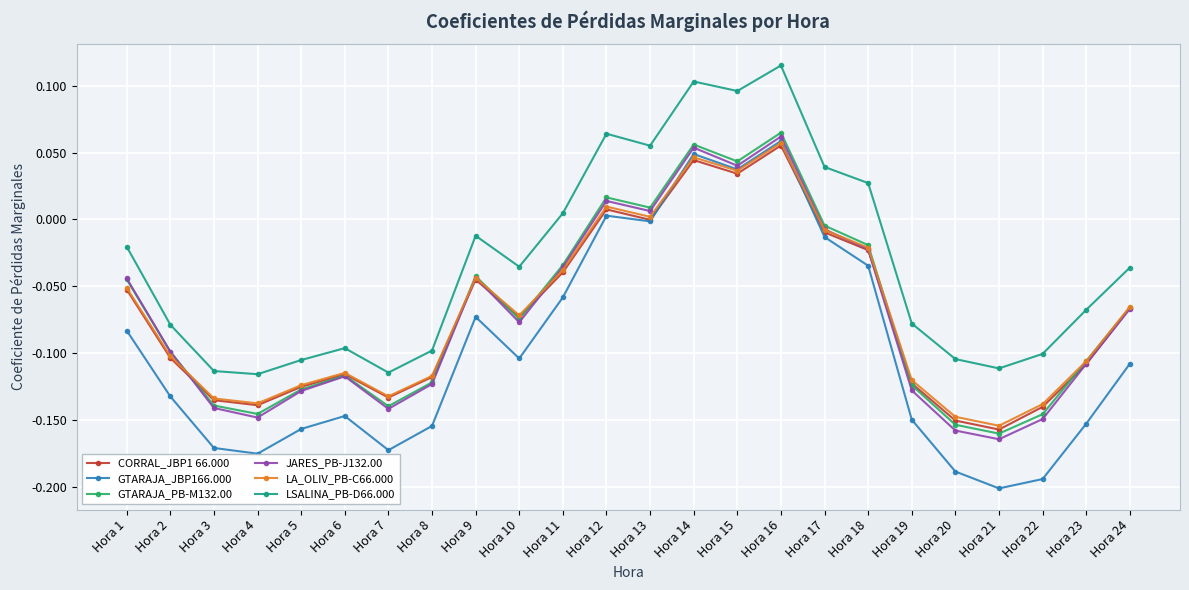

True or false: CORRAL_JBP1 66.000 and LSALINA_PB-D66.000 intersect in this chart.

False